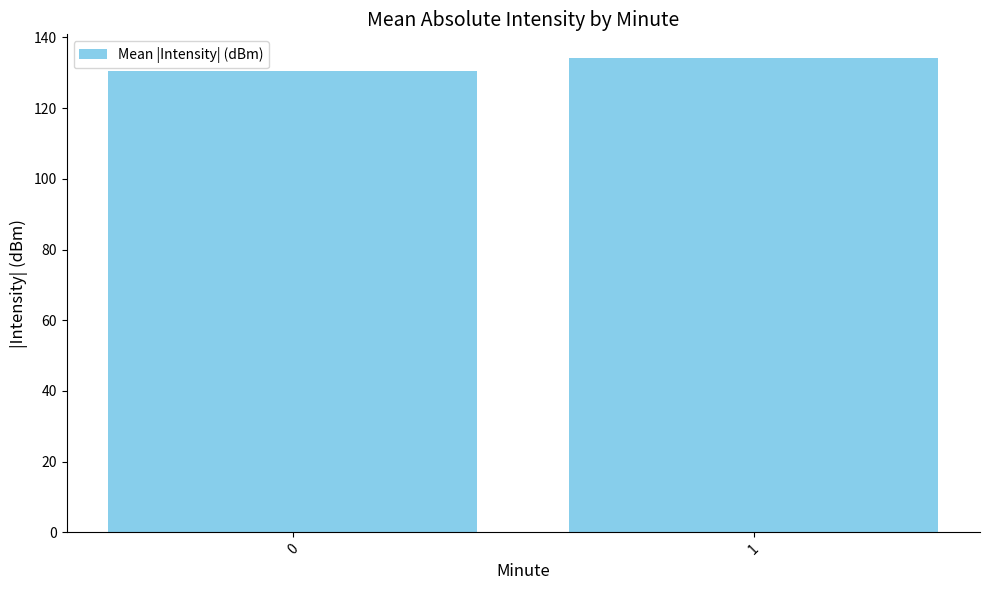

Are the bars grouped side by side (vs. stacked)?

No